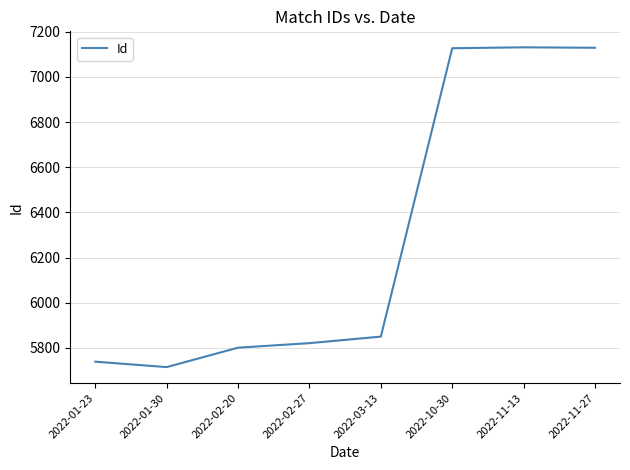

What is the difference between the second highest and minimum values?

1414